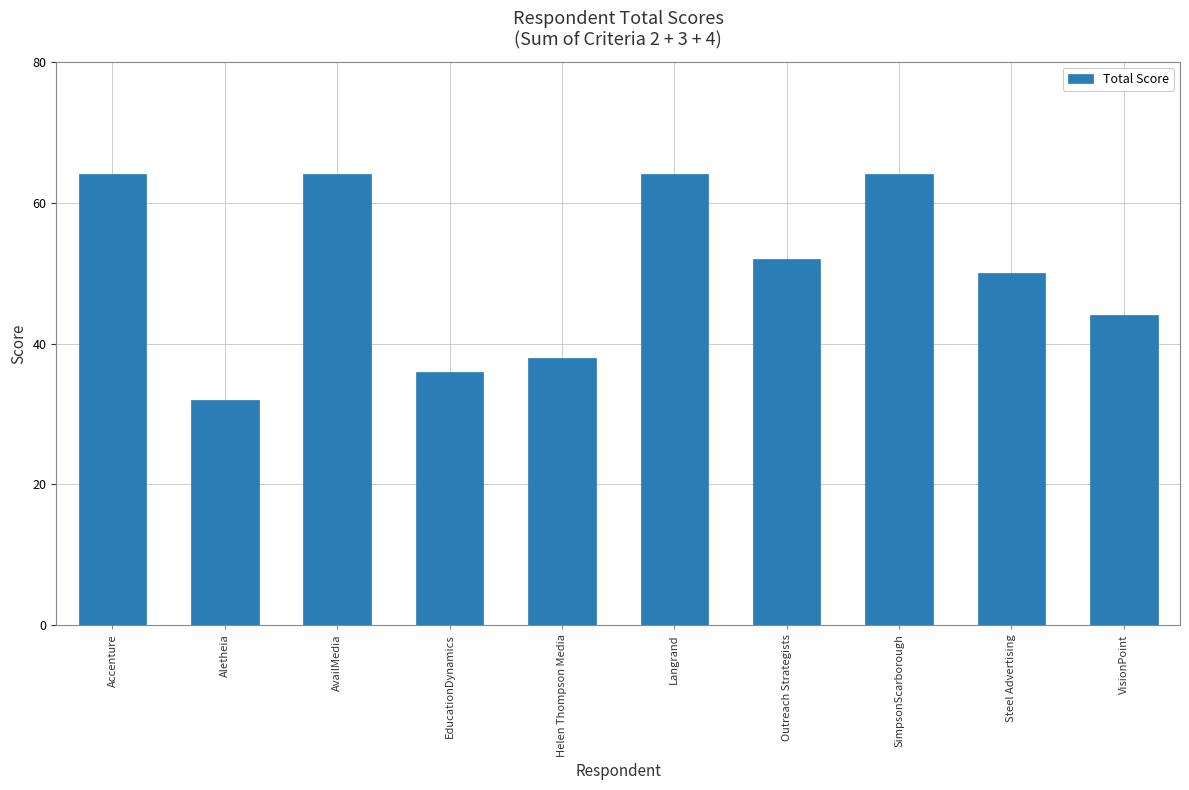

What position from the left is Langrand?

6